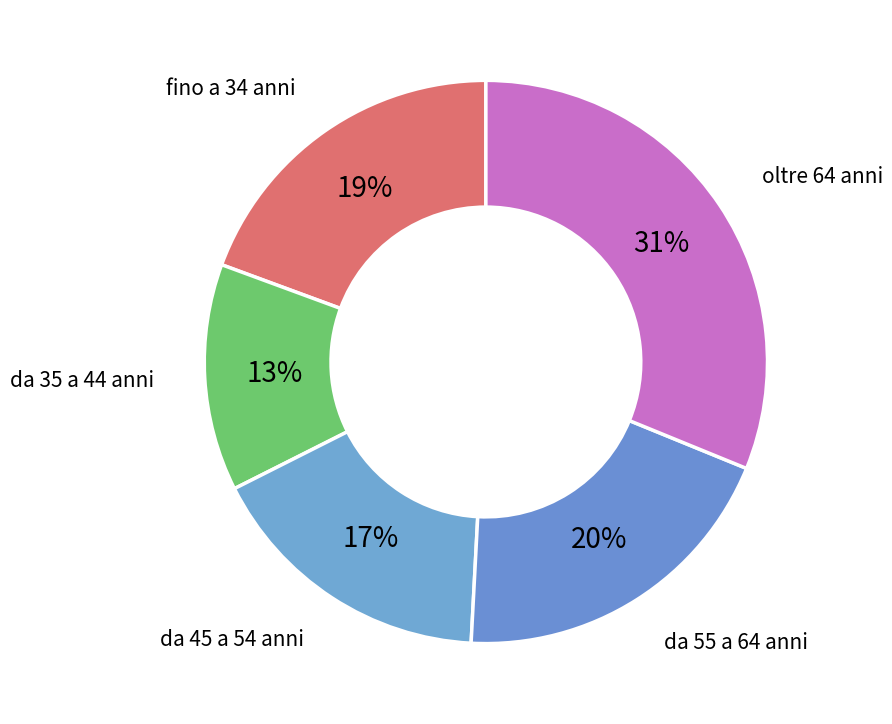

What percentage is the da 45 a 54 anni slice, to the nearest percent?

17%